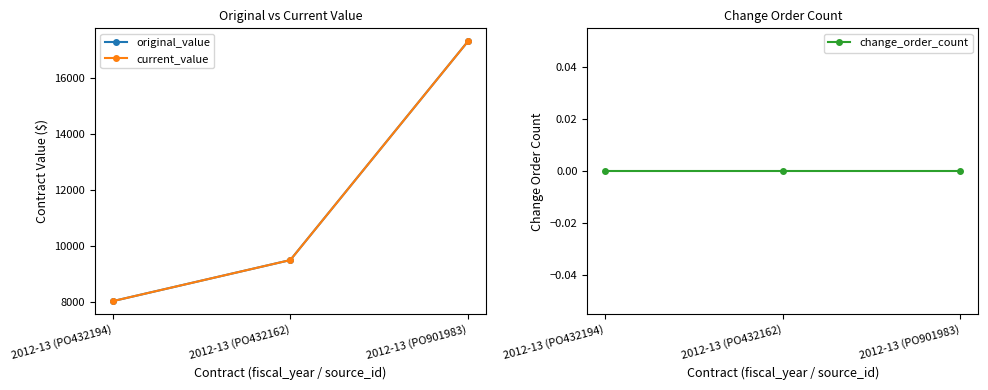

Is it true that original_value equals 4087.9 at 2012-13 (PO432162)?

False